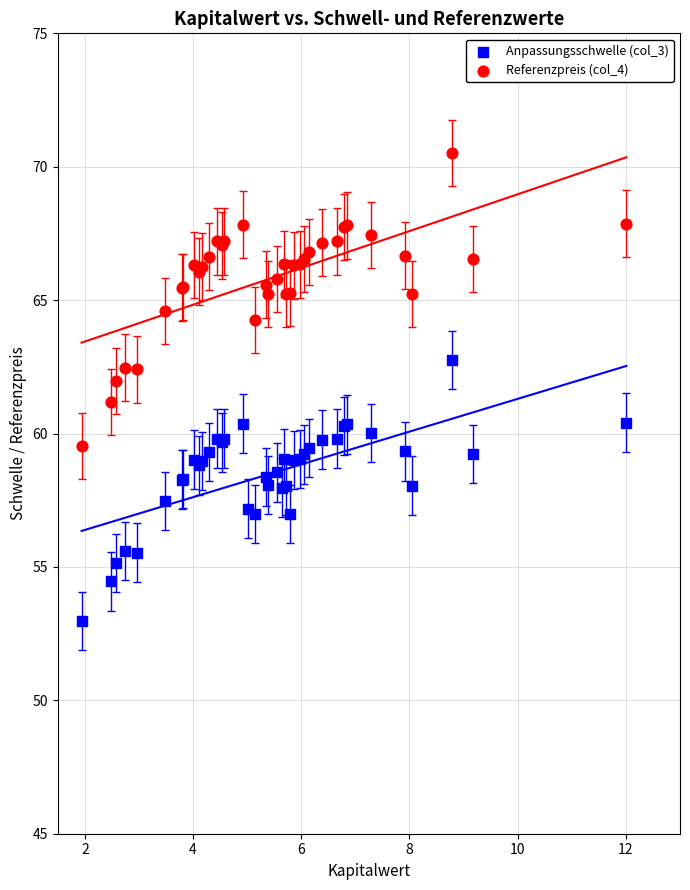

What are all the series names shown in the legend?

Anpassungsschwelle (col_3), Referenzpreis (col_4)